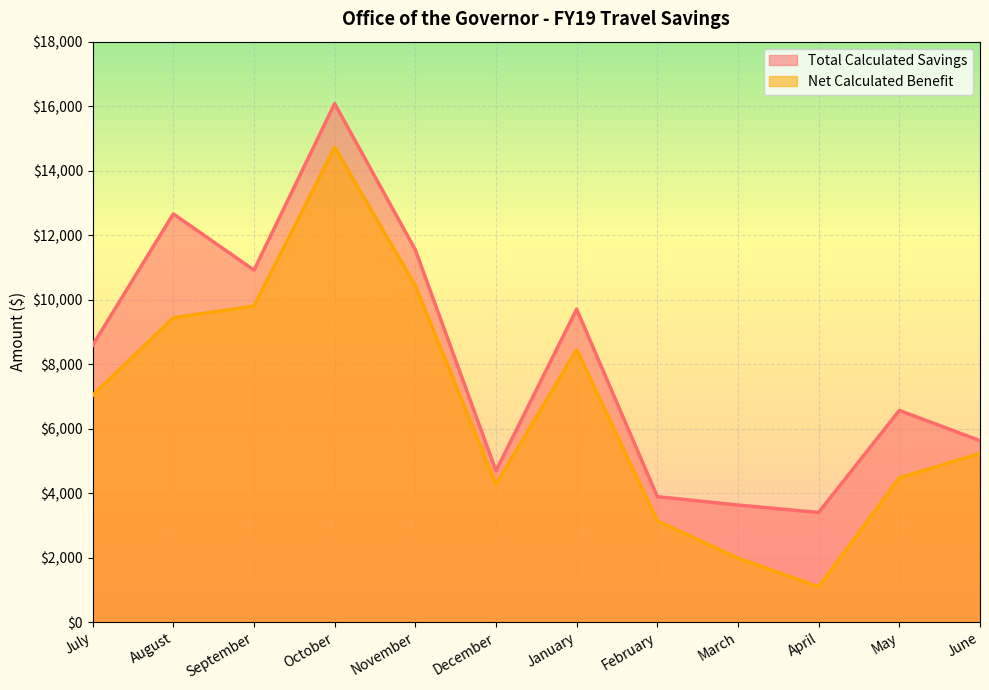

Which series has the largest range (max minus min)?

Net Calculated Benefit